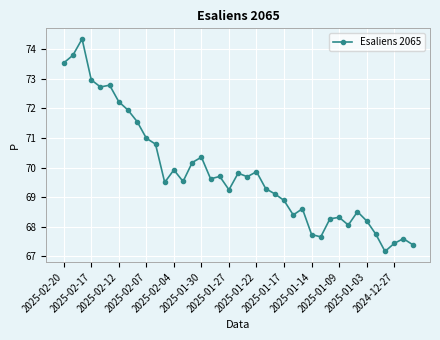

True or false: there are more than 1 points higher than both neighbors.

True